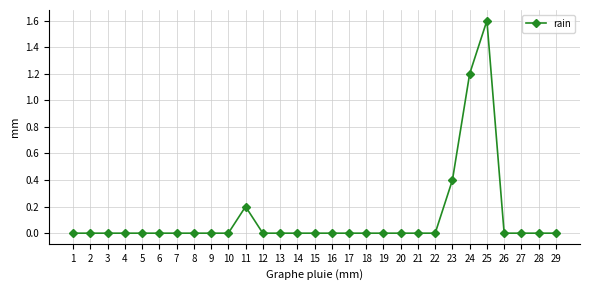

True or false: the data has more than 0 interior local peaks.

True